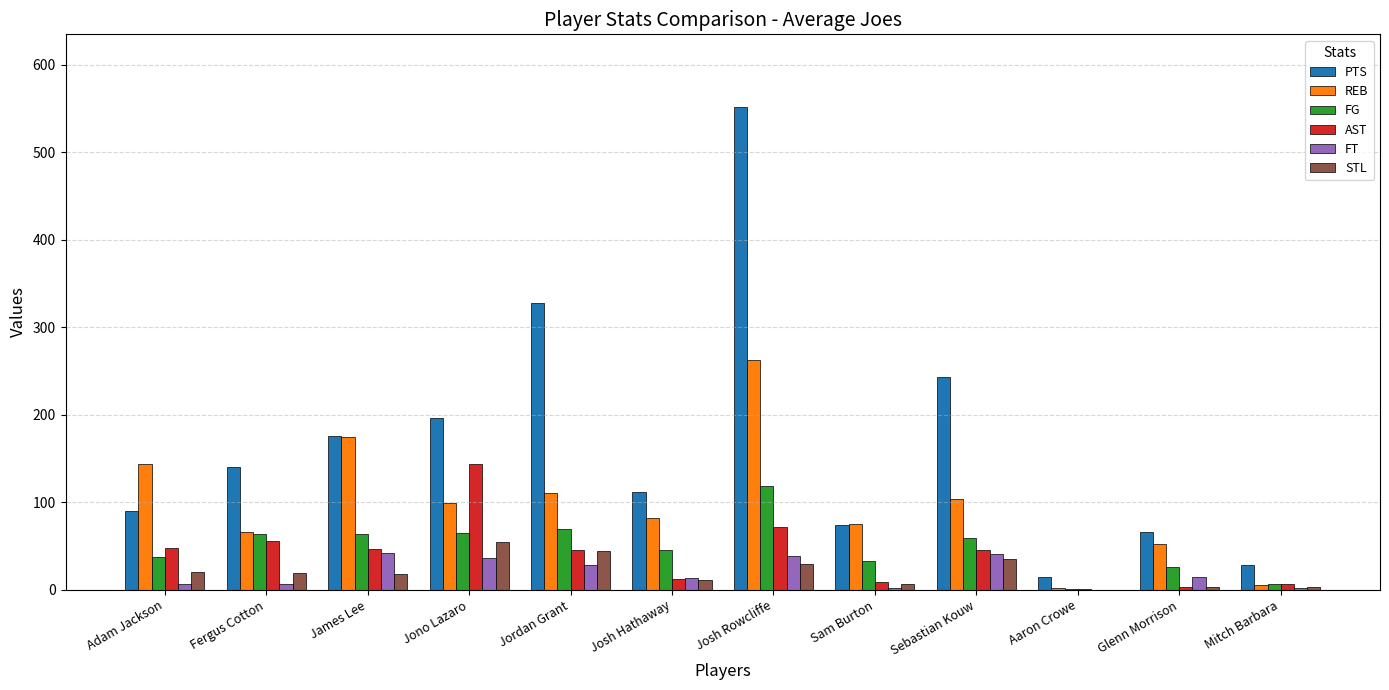

True or false: REB has a value of 145 at Josh Hathaway.

False